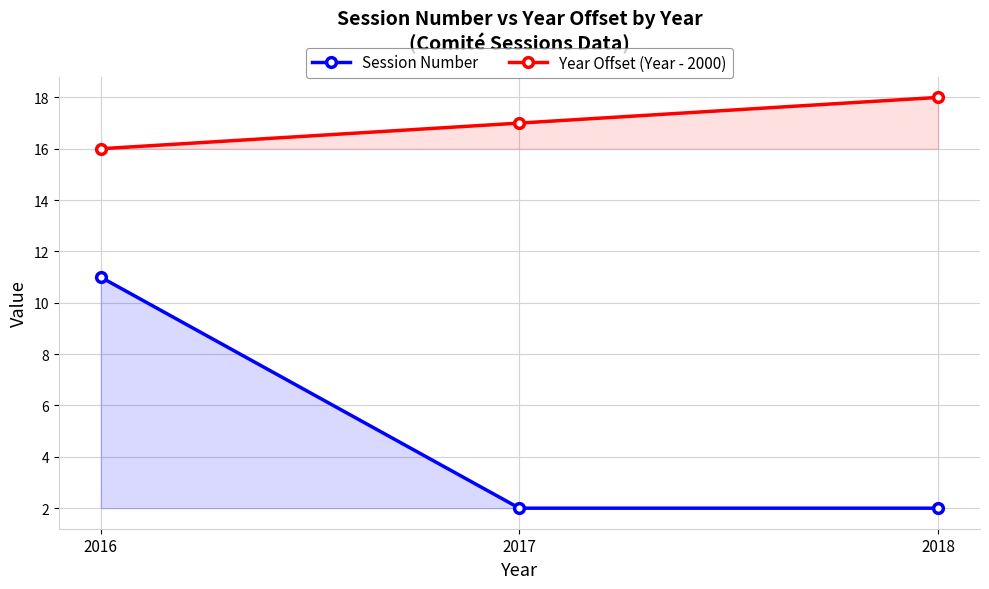

Is the value of Session Number at 2018 greater than the value of Year Offset (Year - 2000) at 2017?

No